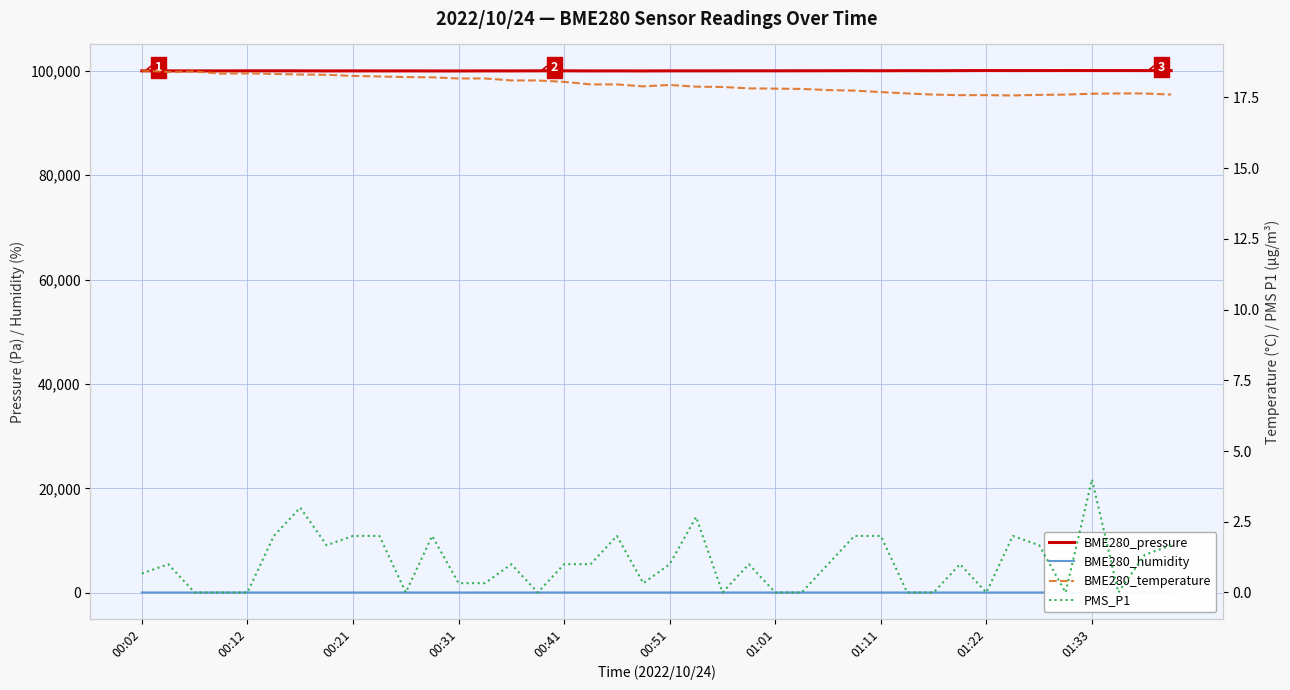

True or false: BME280_humidity and BME280_pressure cross at least once.

False